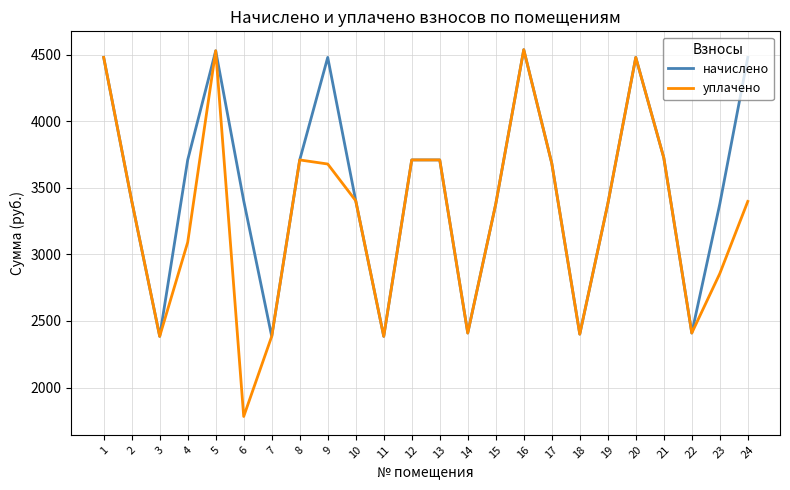

How many values in the начислено series exceed 3684?

12